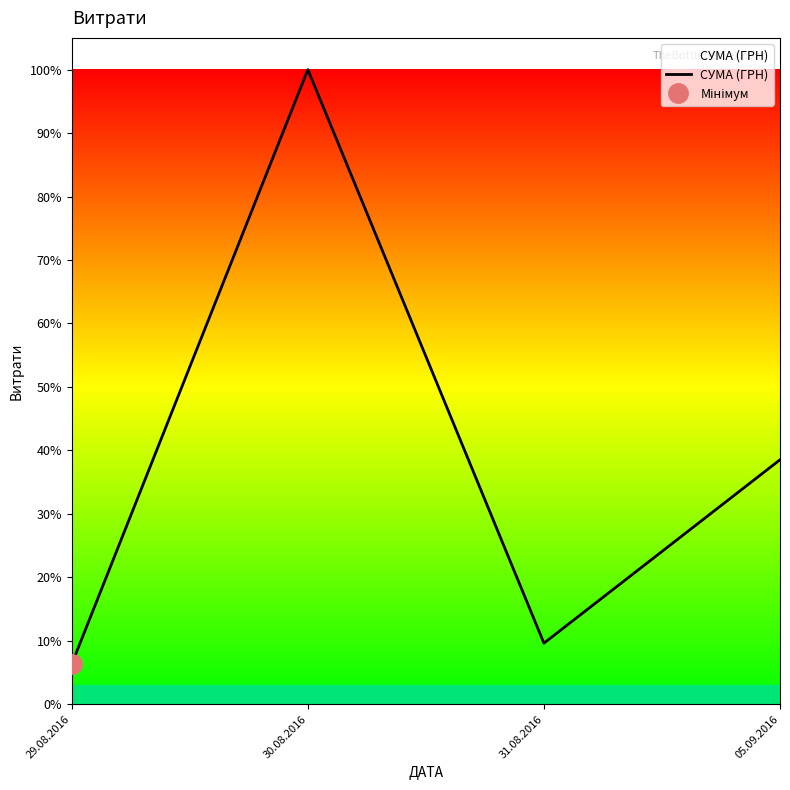

Count the number of data series in this chart.

1